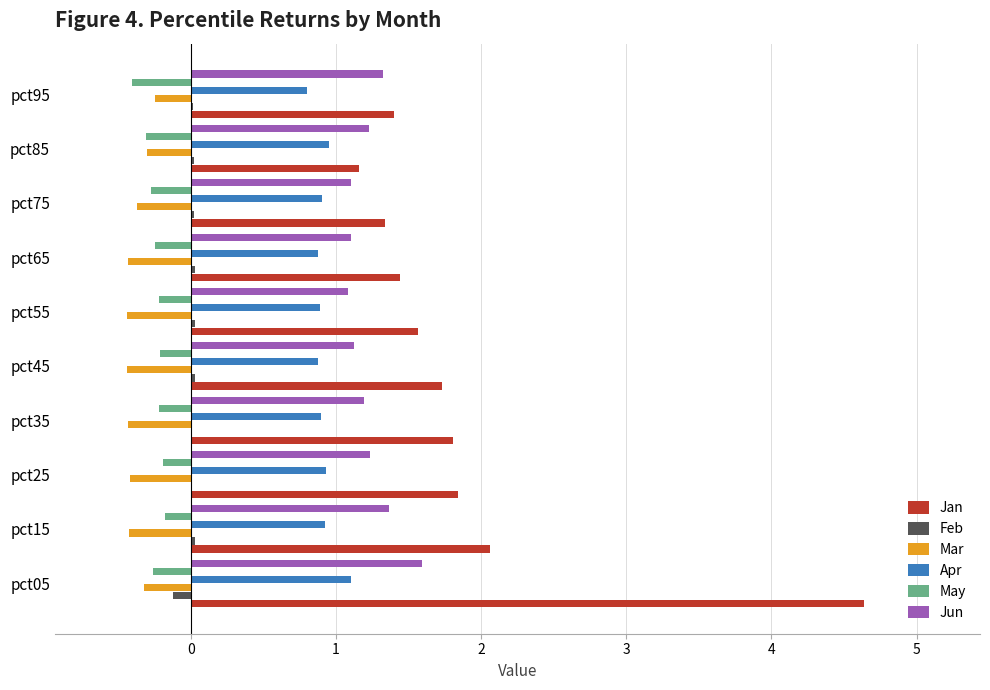

Is the value of Jun at pct05 greater than the value of Feb at pct15?

Yes